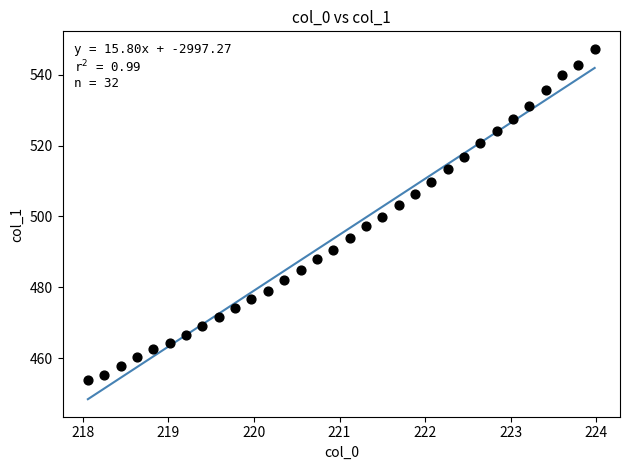

What is the range of X values (max minus min)?

5.9